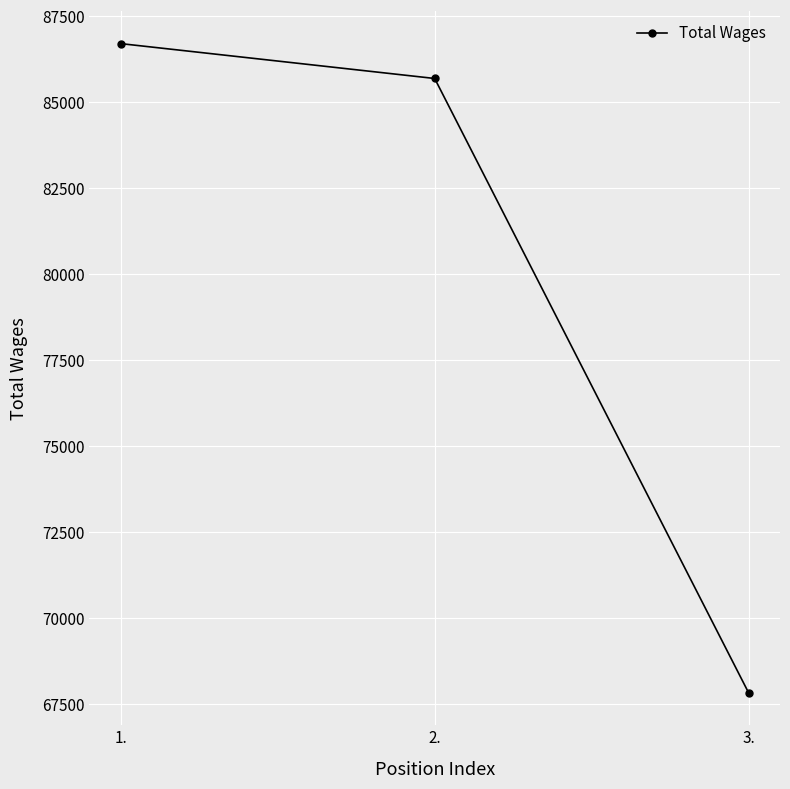

Which label corresponds to the smallest value in the chart?

3.